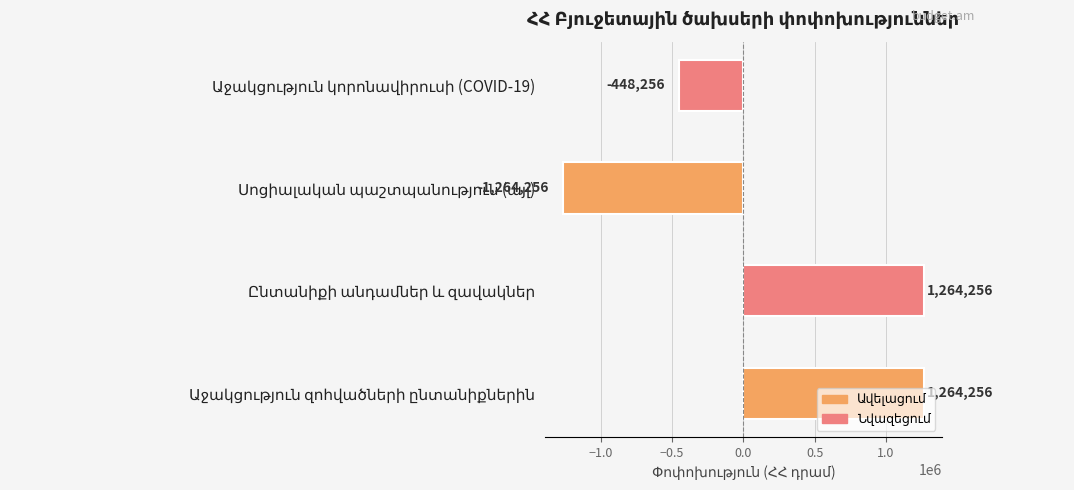

What is the difference between the second highest and second lowest values?

1712512